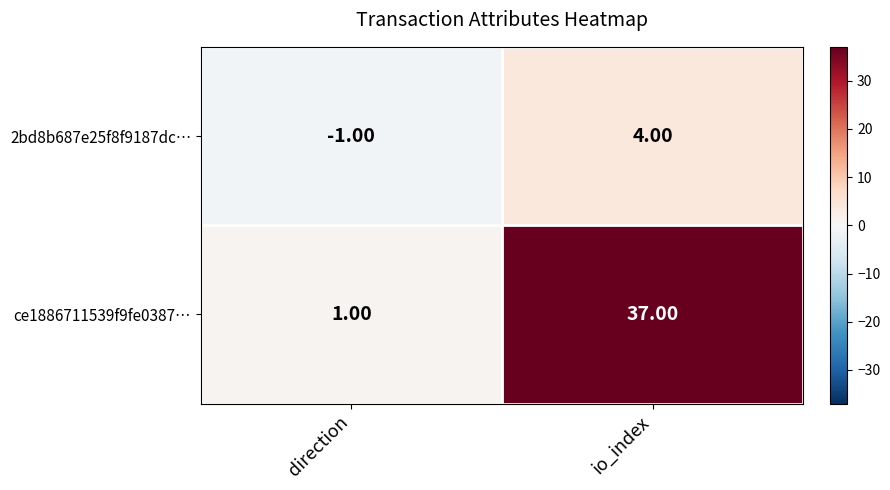

At which category is the sum across all series the highest?

io_index